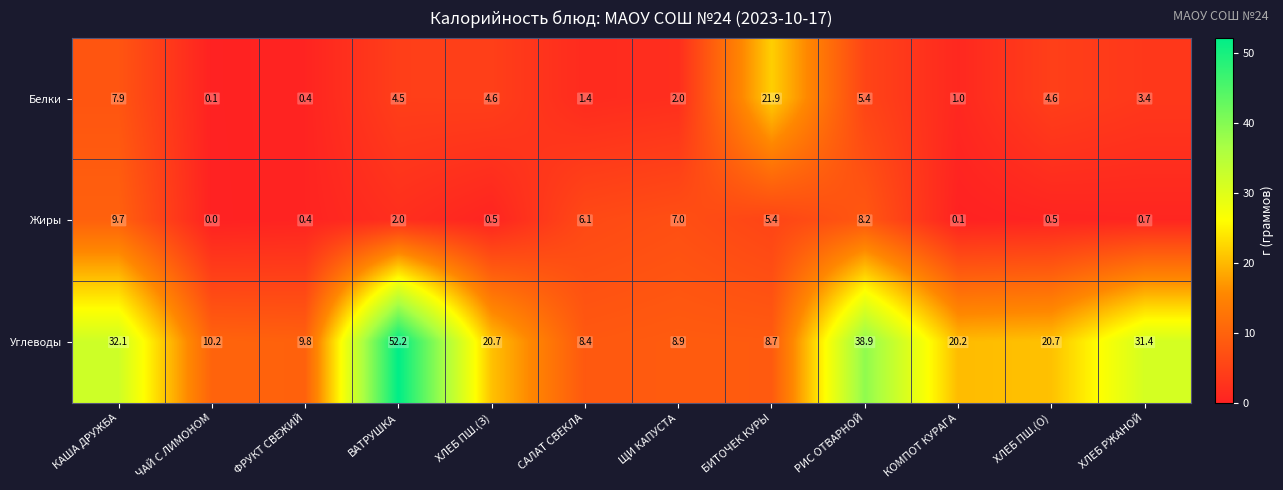

What is the difference between the maximum and minimum values in the Белки series?

21.8